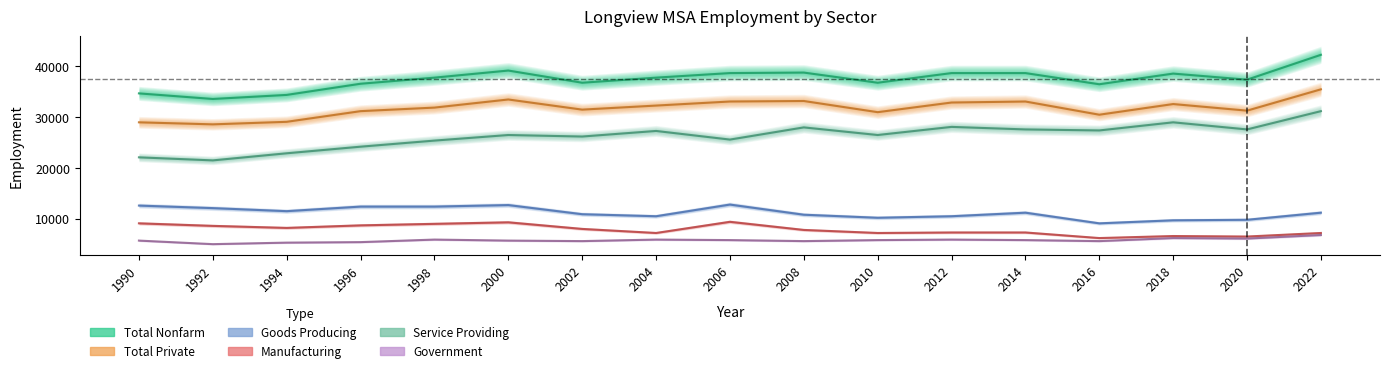

Where does the Total Private series first go above 31900?

2000